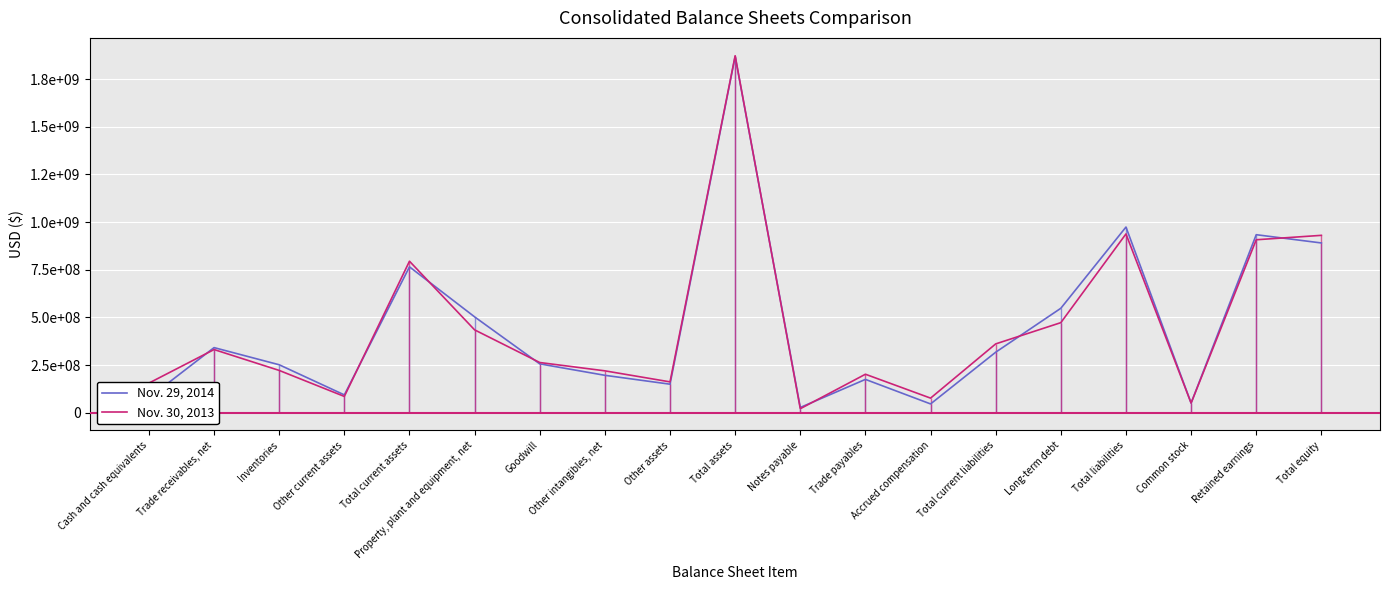

What is the total value across all series at Property, plant and equipment, net?

937021000